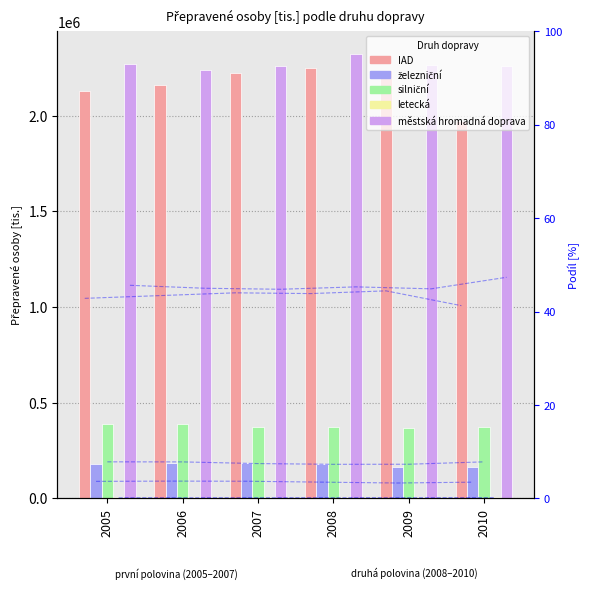

What is the sum of all IAD values?

12970000